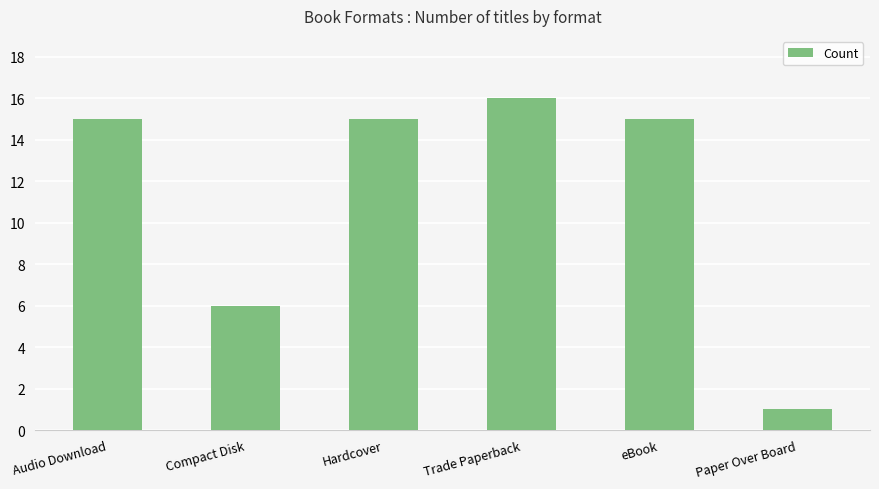

Reading right to left, transcribe all the data shown in this chart.

1	15	16	15	6	15